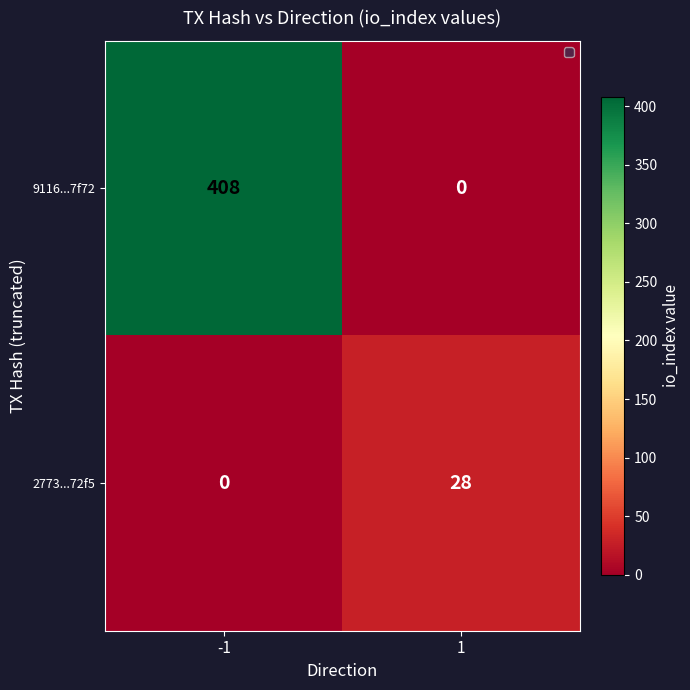

At -1, list the series in order from smallest to largest.

2773...72f5, 9116...7f72